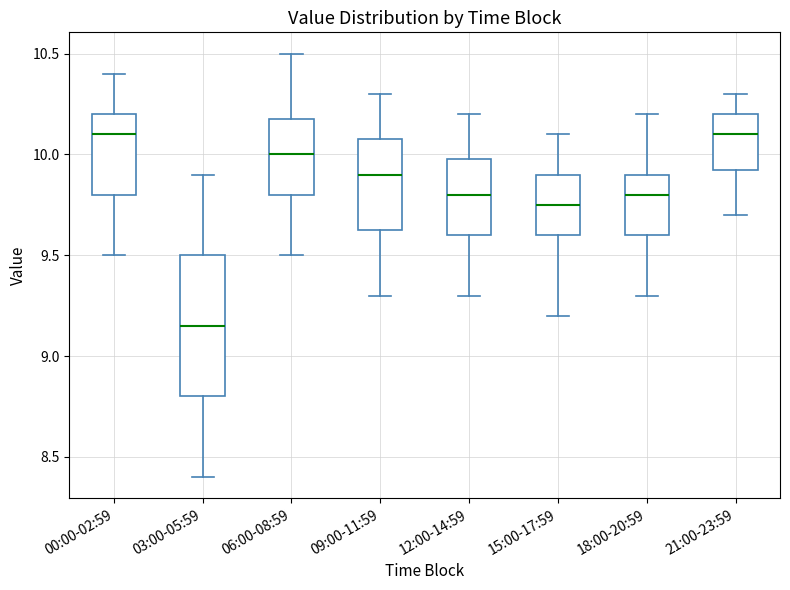

Reading left to right, transcribe this box plot: for each box, give where its median line is, the range the box spans, and where its two whiskers end, as read against the y-axis. The values are not printed on the chart, so give them approximately, as read against the axis.

00:00-02:59: median 10.10, box 9.80 to 10.20, whiskers 9.50 to 10.40
03:00-05:59: median 9.15, box 8.80 to 9.50, whiskers 8.40 to 9.90
06:00-08:59: median 10.00, box 9.80 to 10.20, whiskers 9.50 to 10.50
09:00-11:59: median 9.90, box 9.65 to 10.10, whiskers 9.30 to 10.30
12:00-14:59: median 9.80, box 9.60 to 10.00, whiskers 9.30 to 10.20
15:00-17:59: median 9.75, box 9.60 to 9.90, whiskers 9.20 to 10.10
18:00-20:59: median 9.80, box 9.60 to 9.90, whiskers 9.30 to 10.20
21:00-23:59: median 10.10, box 9.95 to 10.20, whiskers 9.70 to 10.30